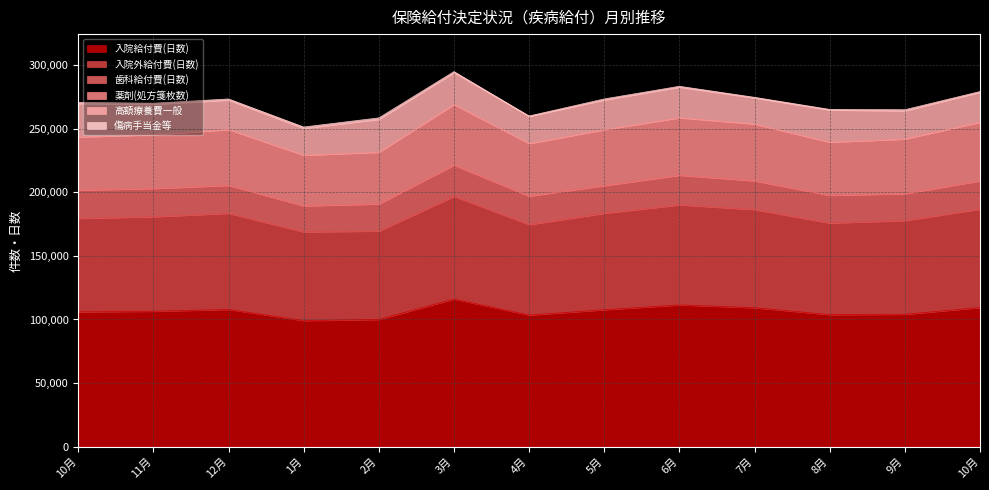

Reading left to right, what are all the values shown in this chart?

入院給付費(日数): 105972	106462	107893	99109	100021	116082	103459	107625	111454	109262	103799	104040	109364
入院外給付費(日数): 73569	74366	75650	69785	69553	80846	71217	75913	78707	77215	72097	73775	77431
歯科給付費(日数): 22232	22247	21986	20497	21307	24571	22376	21803	23322	22602	21792	21115	22301
薬剤(処方箋枚数): 41777	42305	43919	39862	40716	47646	41359	44015	45226	44720	41828	43057	46117
高額療養費一般: 26333	23962	23193	21105	25901	25111	21408	23397	24097	20530	25303	22223	23597
傷病手当金等: 950	850	900	1100	1150	800	300	800	700	492	500	850	550